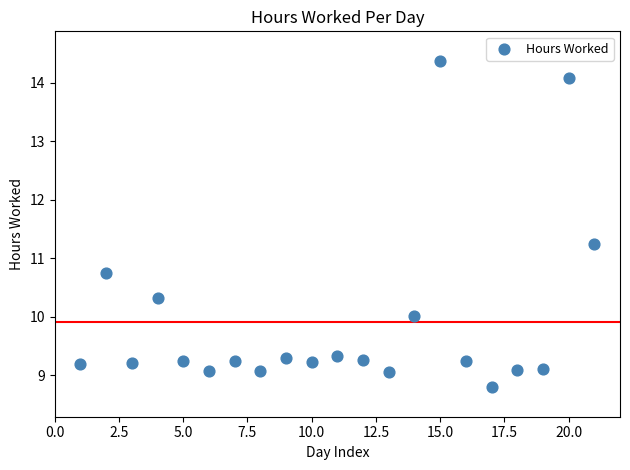

What is the range of Y values (max minus min)?

5.6